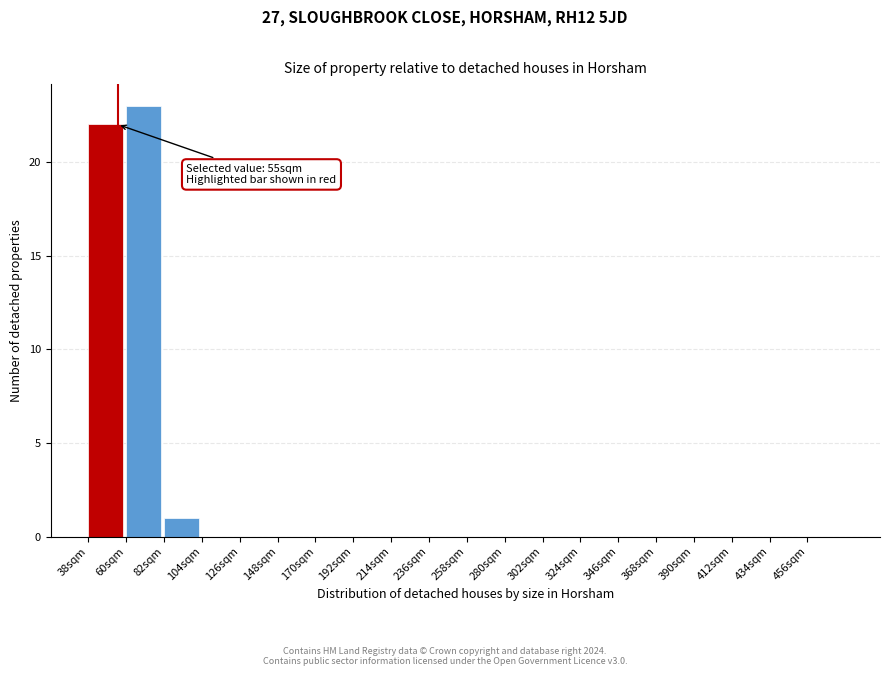

Which range on the x-axis has the tallest bar?

60 to 82